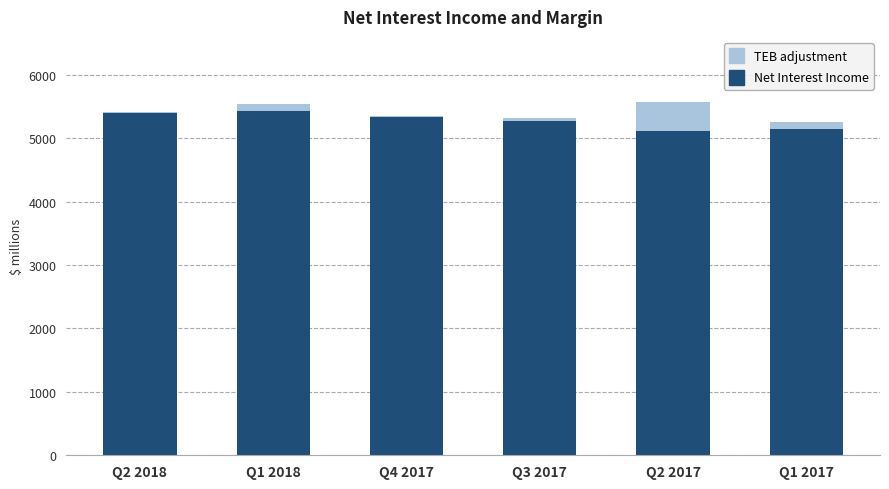

Is it true that Net Interest Income equals 9410 at Q2 2018?

False